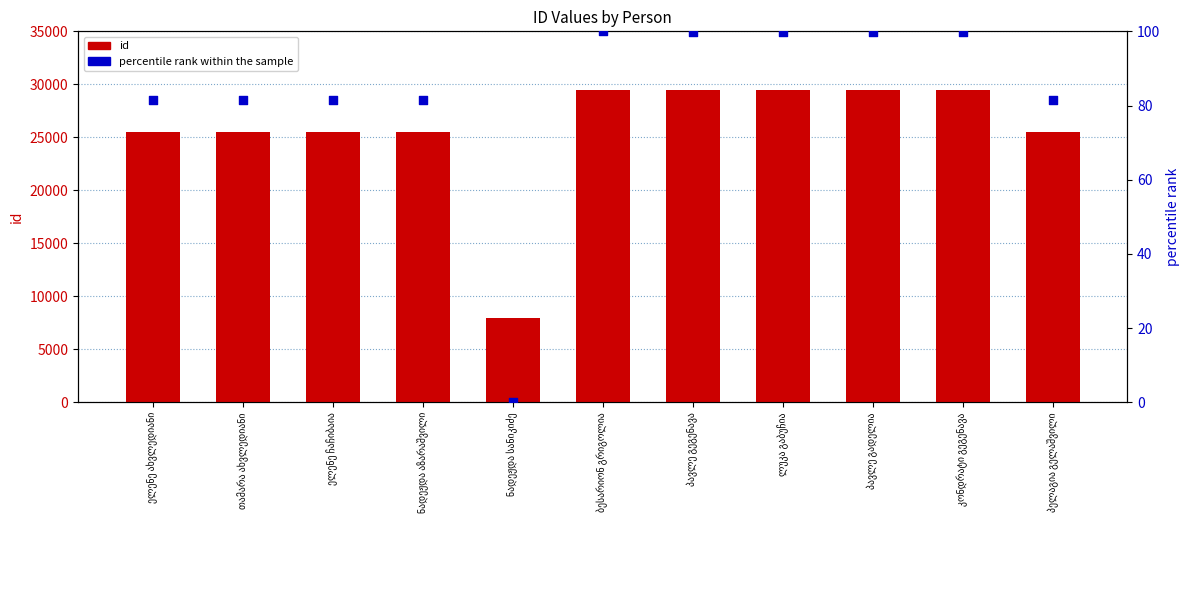

Which series has the widest spread of Y values?

id